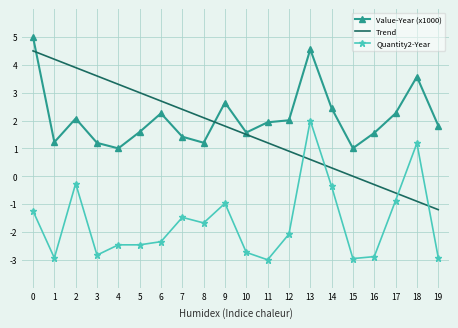

What is the difference between the highest and lowest values at 7?

3.9